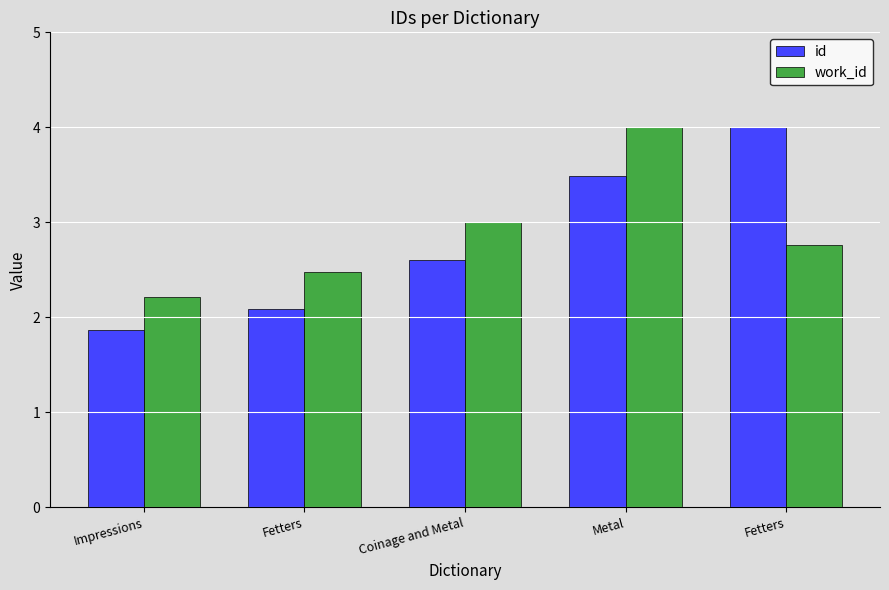

List the labels in order of work_id value, smallest first.

Impressions, Fetters, Fetters, Coinage and Metal, Metal